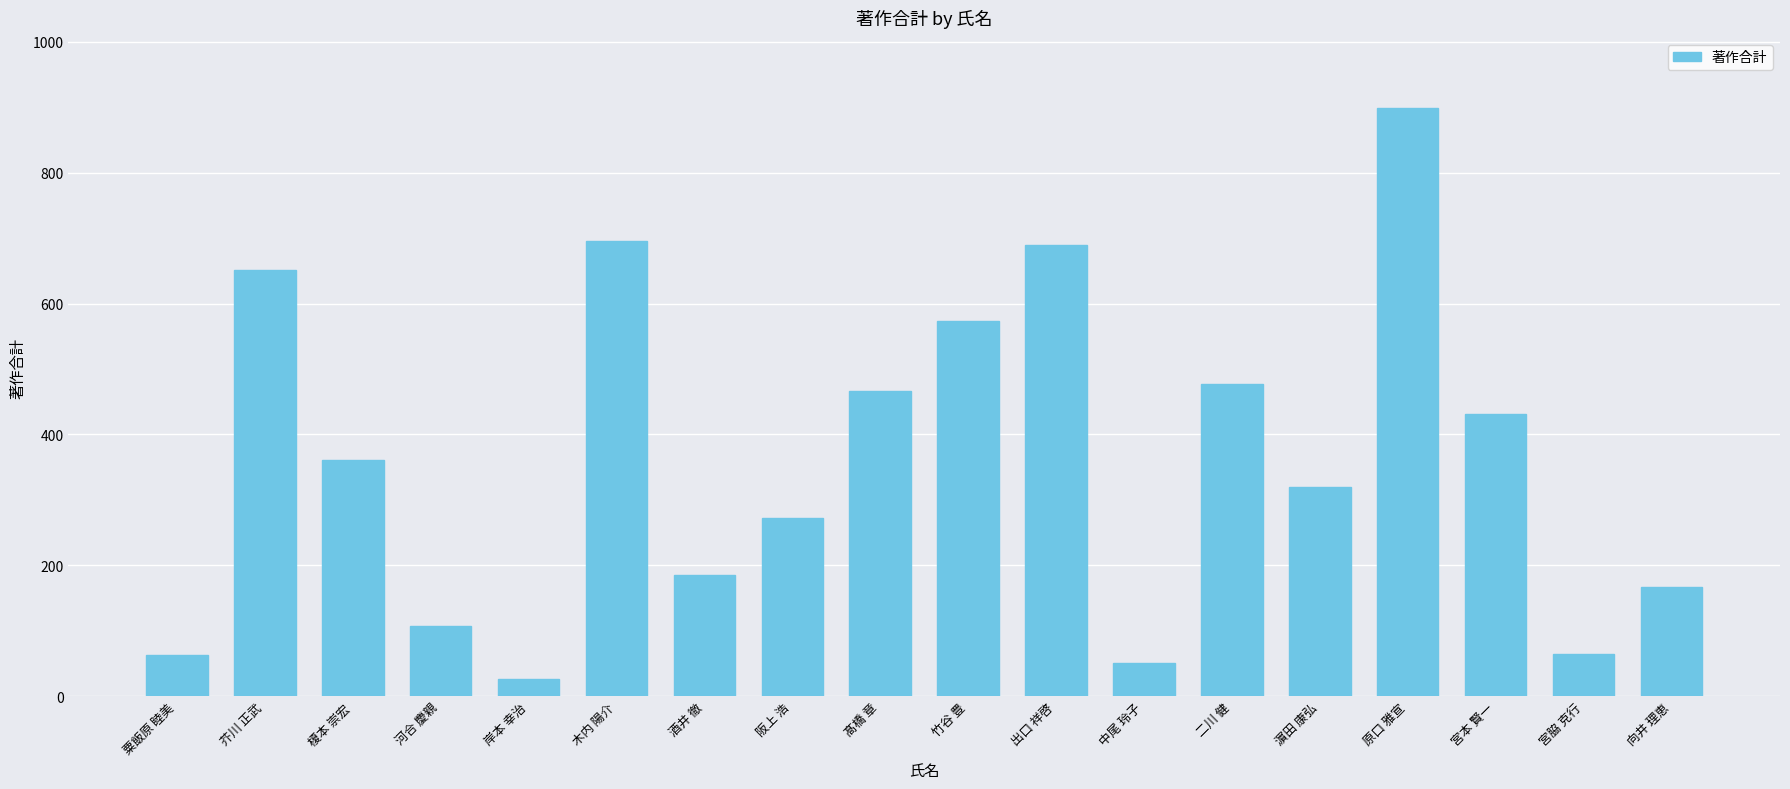

What is the approximate value at 芥川 正武, to the nearest 10?

650